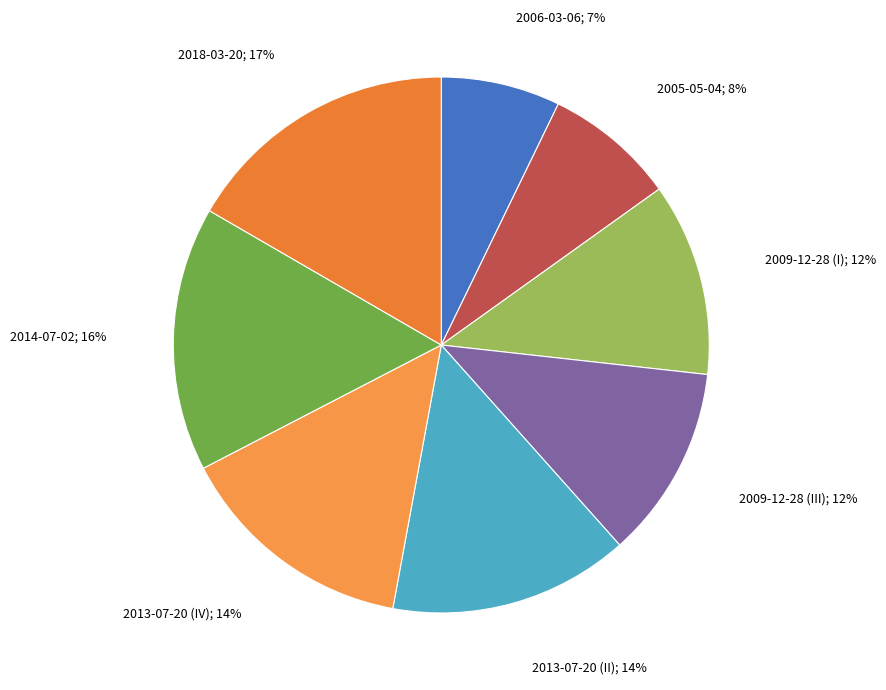

To the nearest percent, what is the average slice percentage?

12%